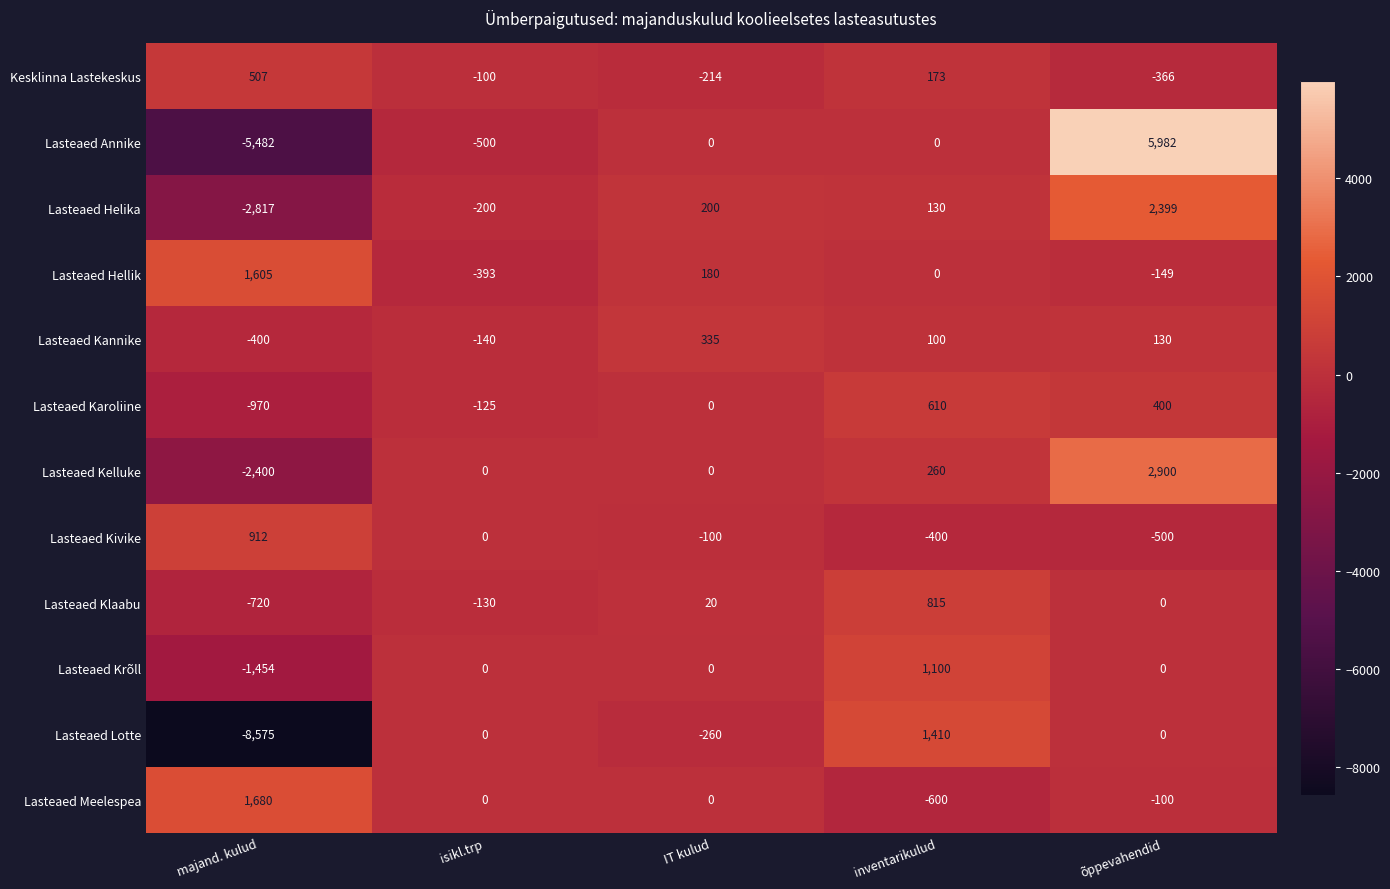

What is the approximate value of Lasteaed Kelluke at õppevahendid, to the nearest 100?

2900